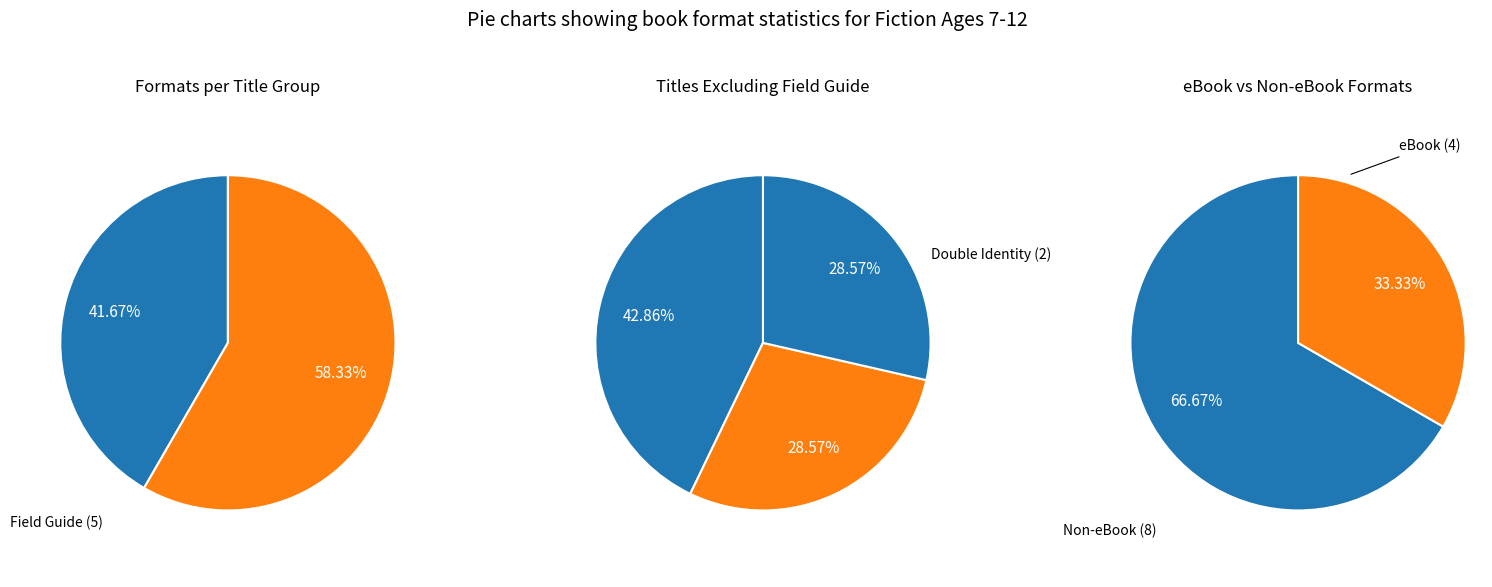

What portion of the pie excludes Cracker!?

75.0%